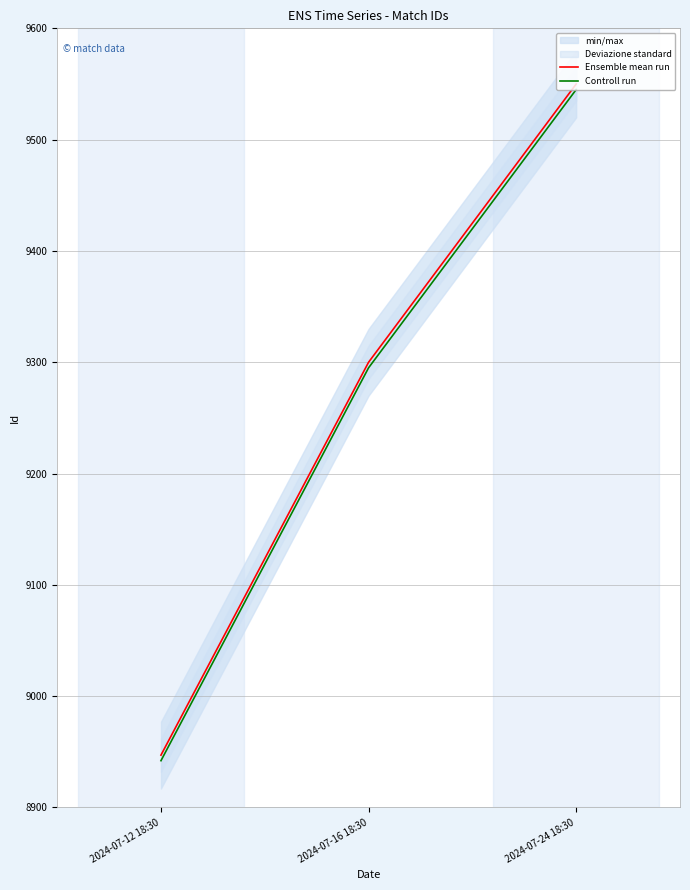

At 2024-07-24 18:30, list the series in order from smallest to largest.

Controll run, Ensemble mean run